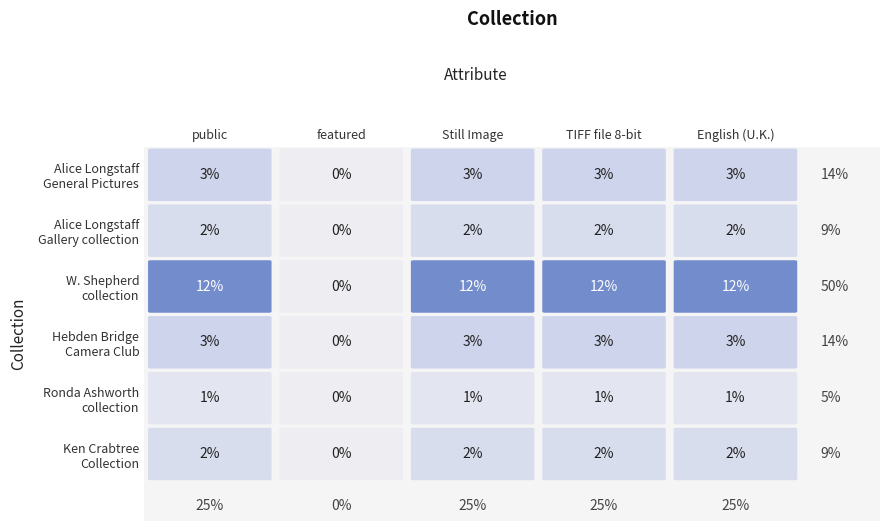

What is the difference between the Alice Longstaff - Gallery collection values at 1 and 2?

2